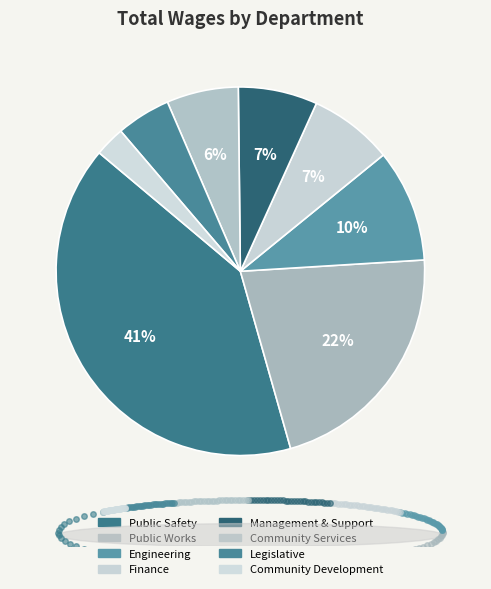

How many segments does this pie chart have?

8